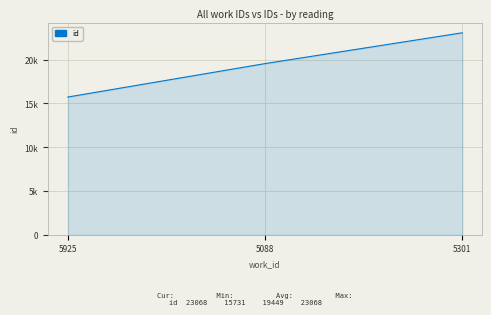

What is the minimum value shown in the chart?

15731